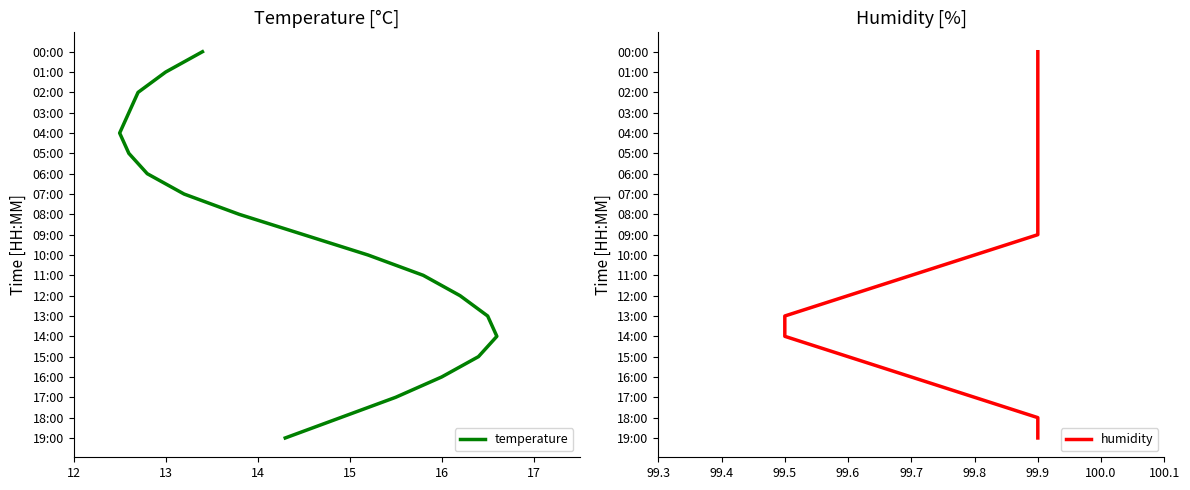

How many data points does each series have?

20